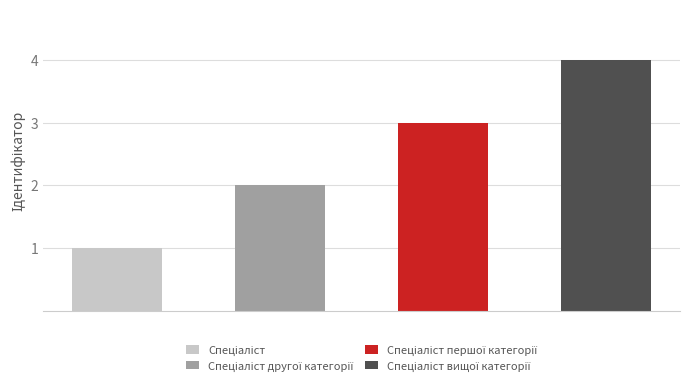

Which label corresponds to the smallest value in the chart?

Спеціаліст